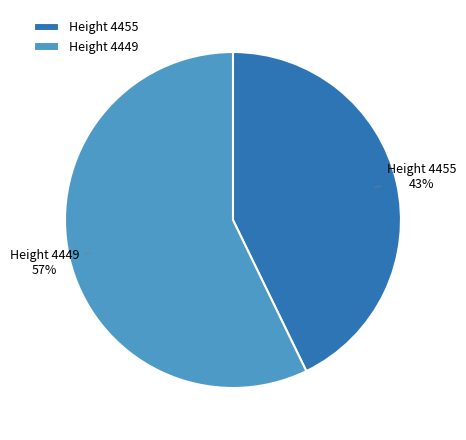

Which slice is the smallest?

Height 4455